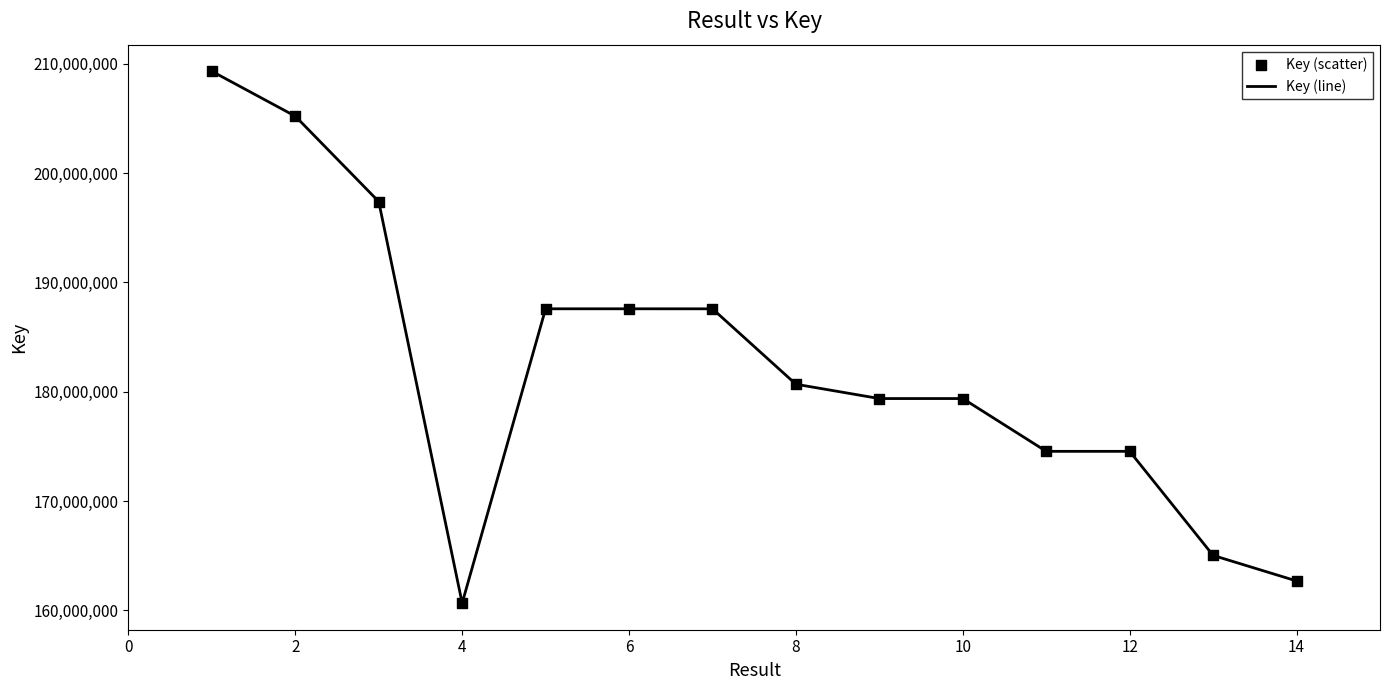

What is the difference between the maximum and minimum values?

48630316